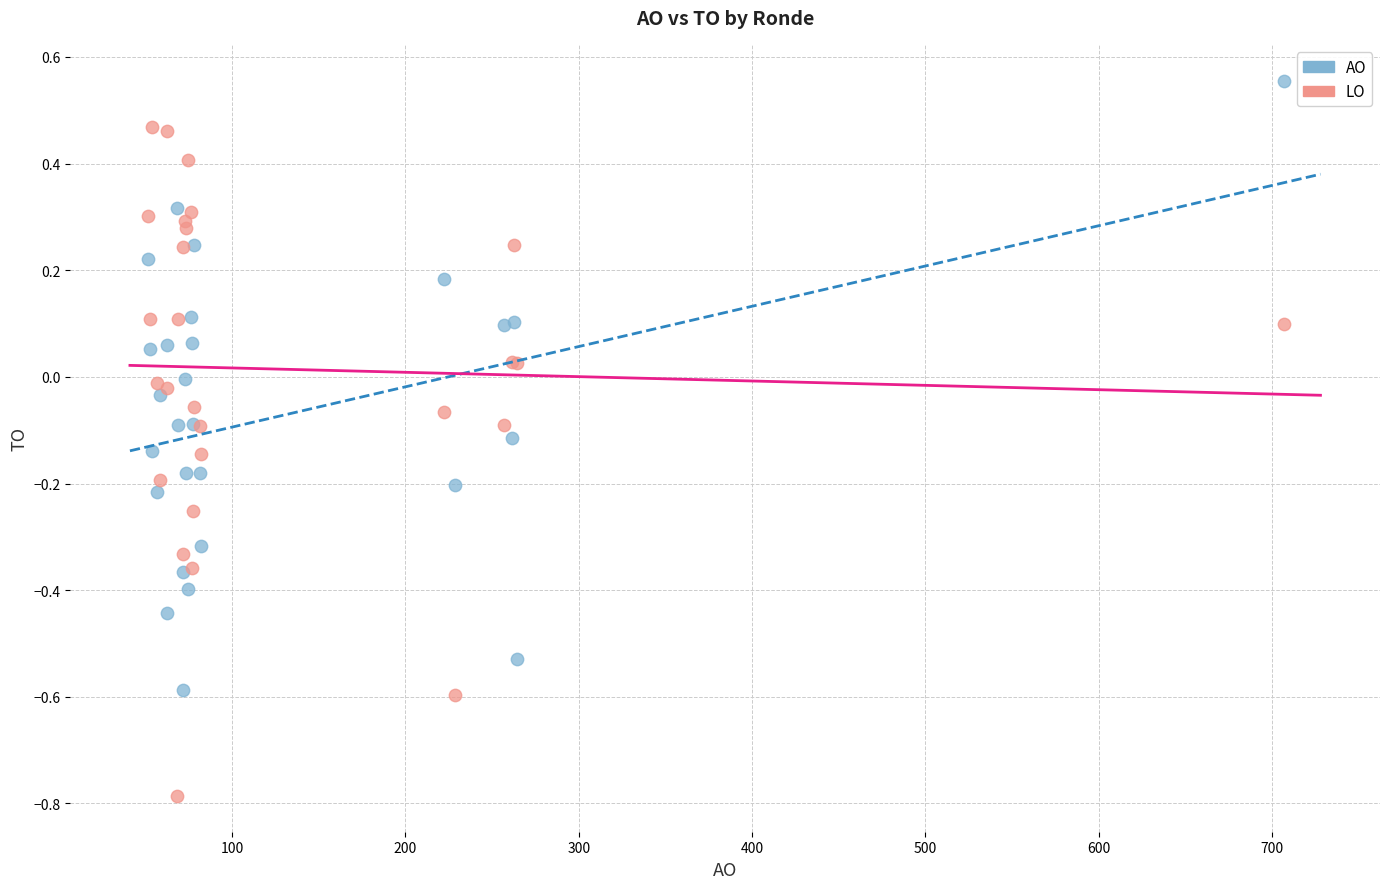

What are all the series names shown in the legend?

AO, LO